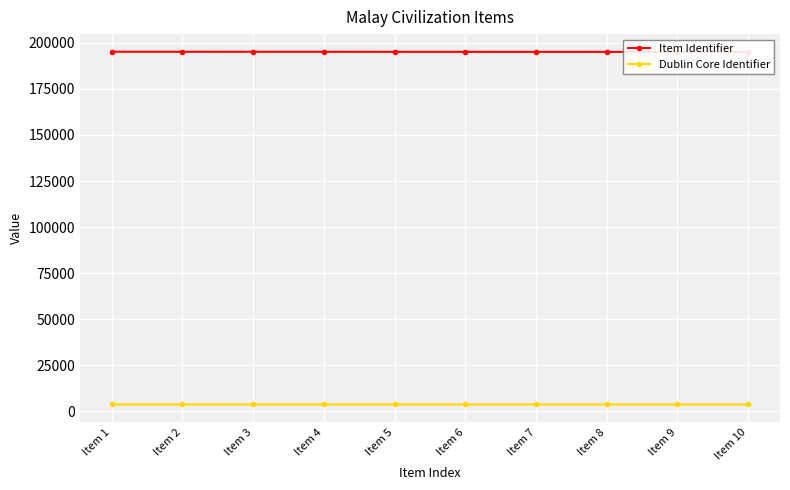

True or false: Item Identifier has a value of 195116 at Item 4.

True